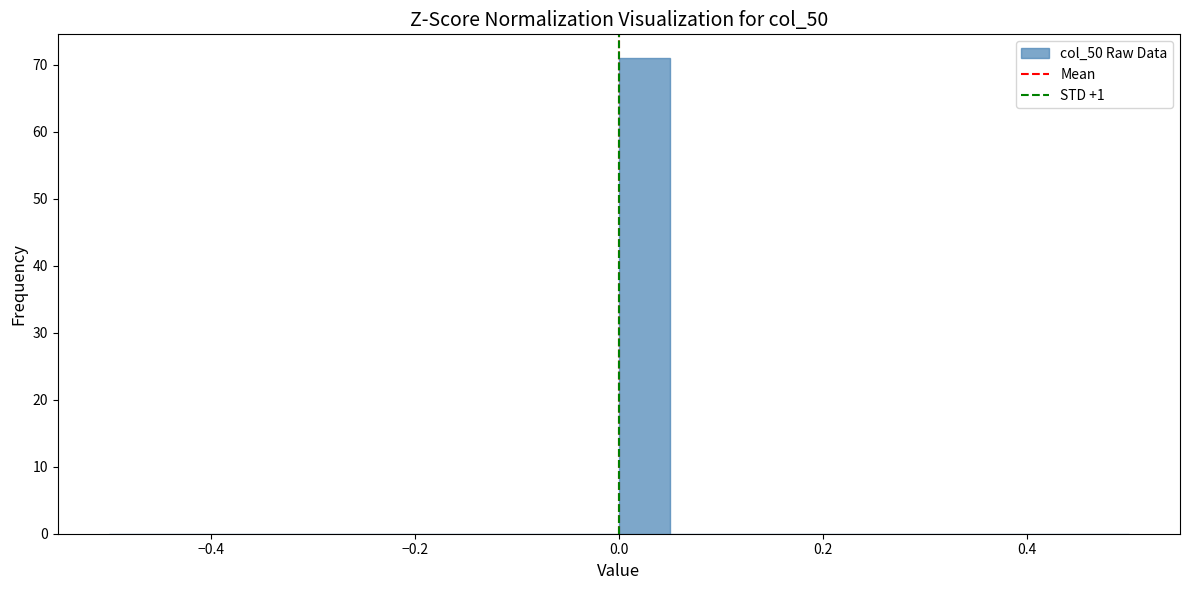

Read against the x-axis, roughly where is the centre of the tallest bar?

0.02